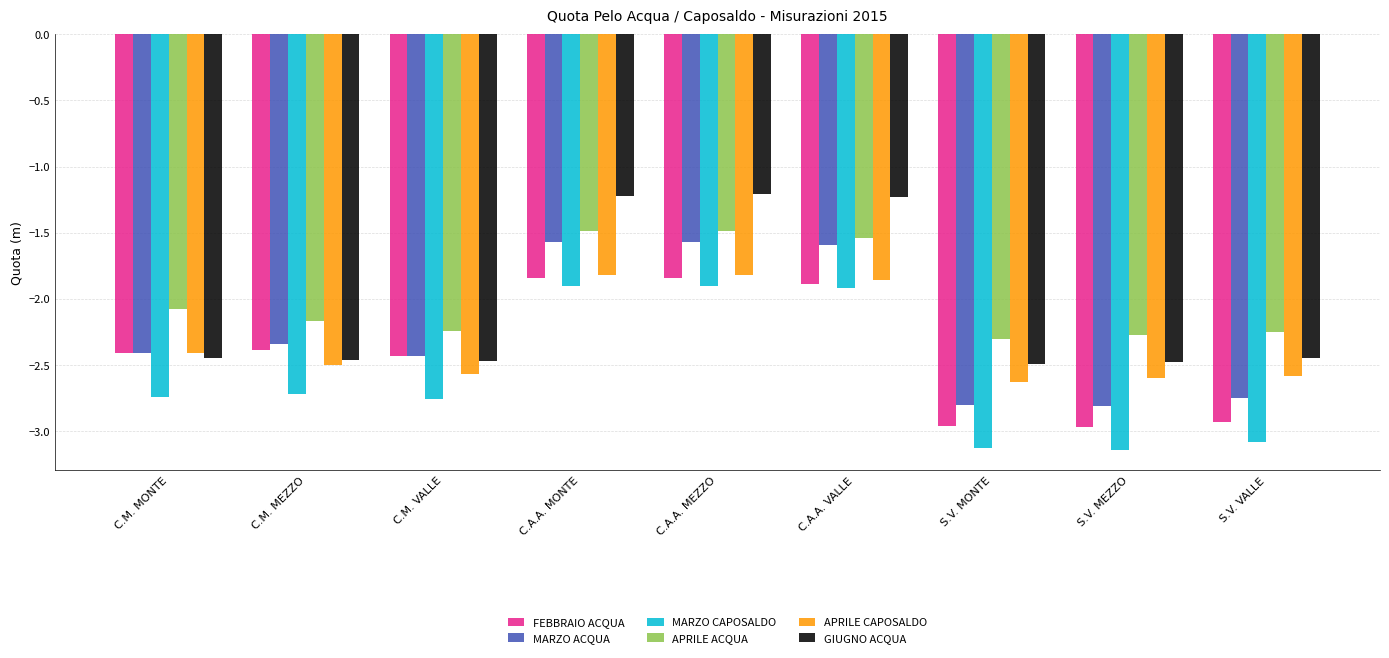

What is the difference between the MARZO ACQUA values at C.A.A. MONTE and S.V. VALLE?

1.2